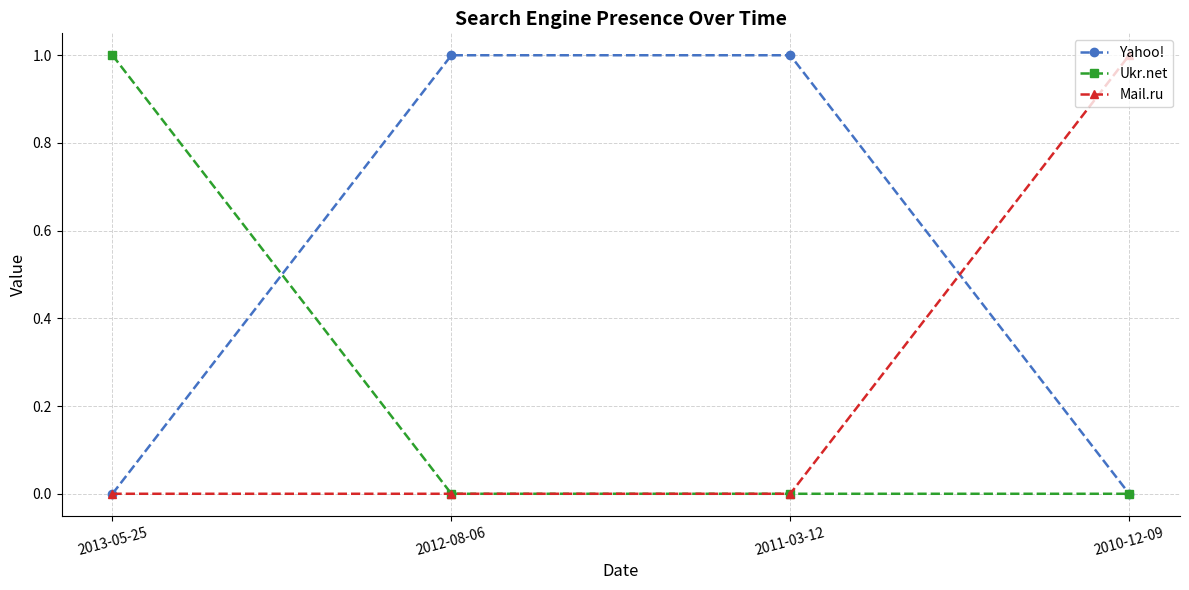

How many lines are shown in the chart?

3